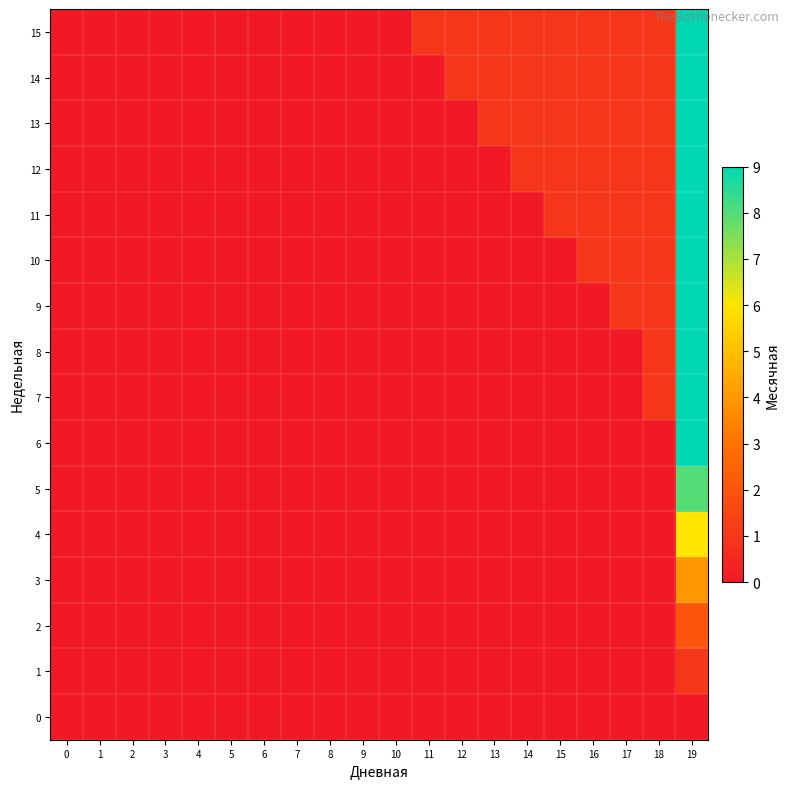

What is the total value across all series at 18?

9